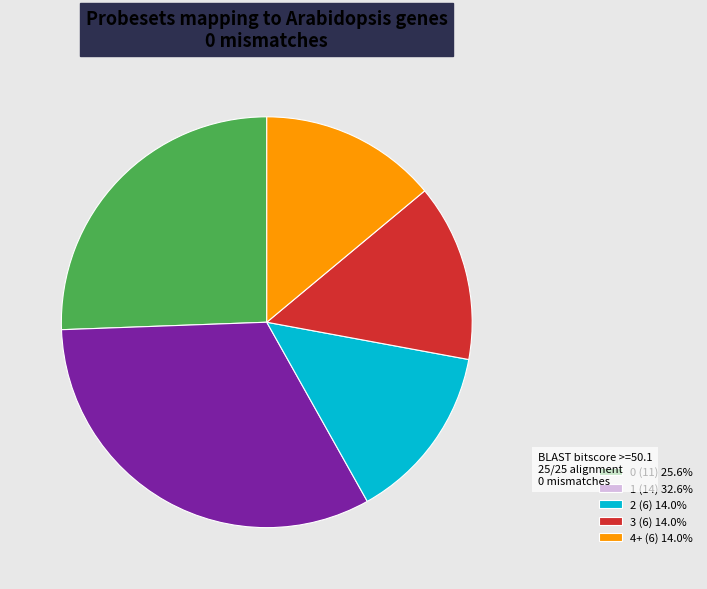

Does any single category account for the majority?

No